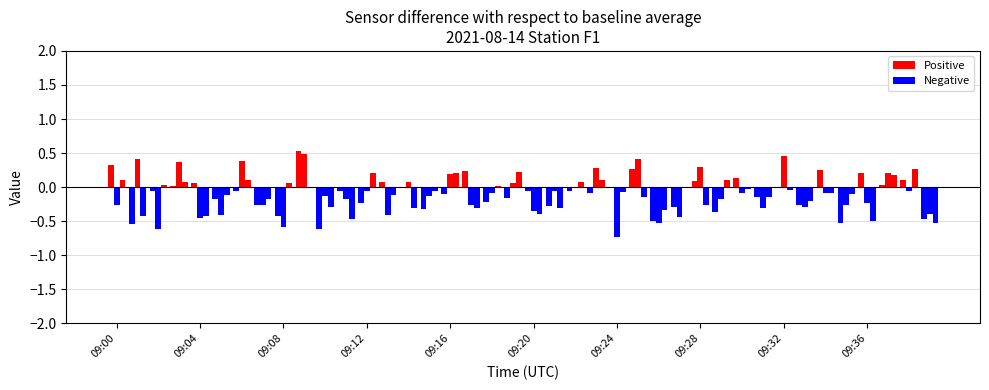

Count the number of data series in this chart.

3